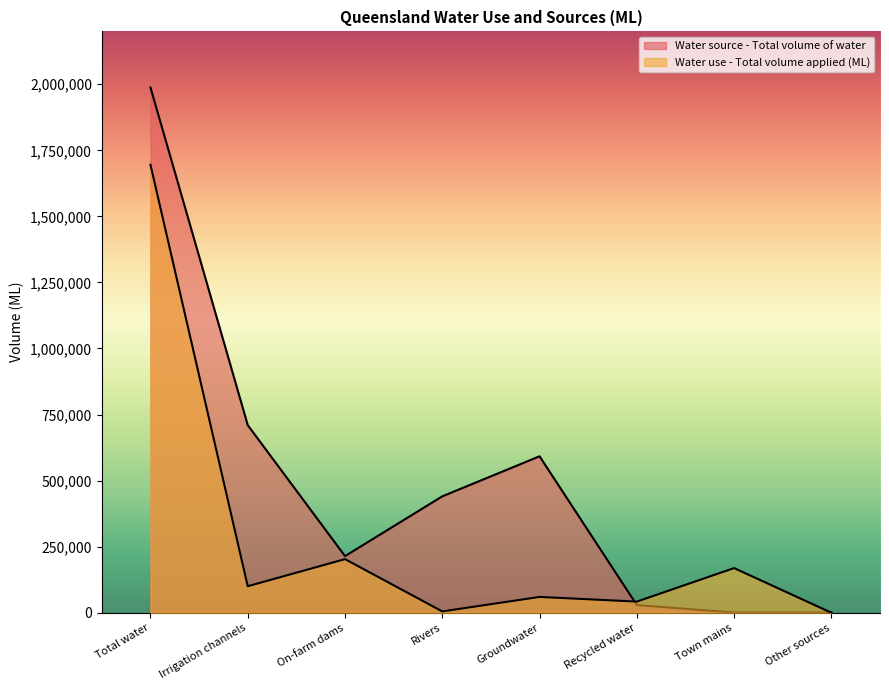

How many distinct data groups are displayed?

2